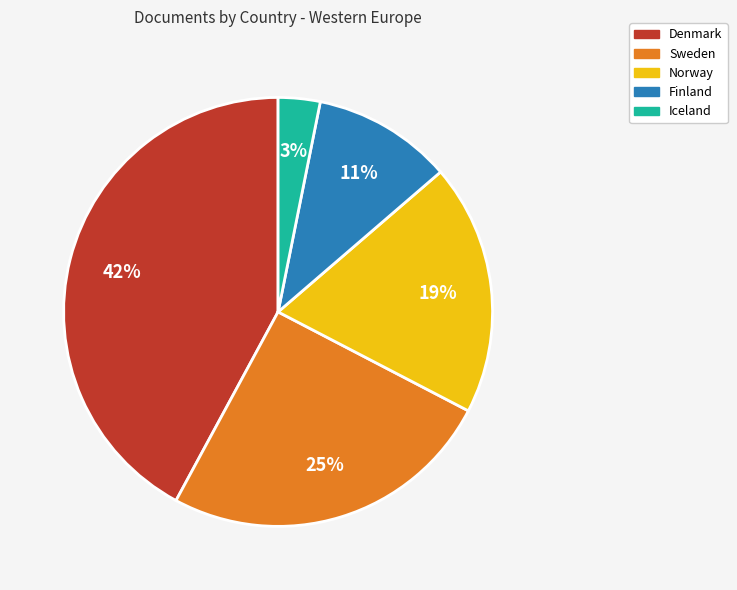

How many slices are in this pie chart?

5